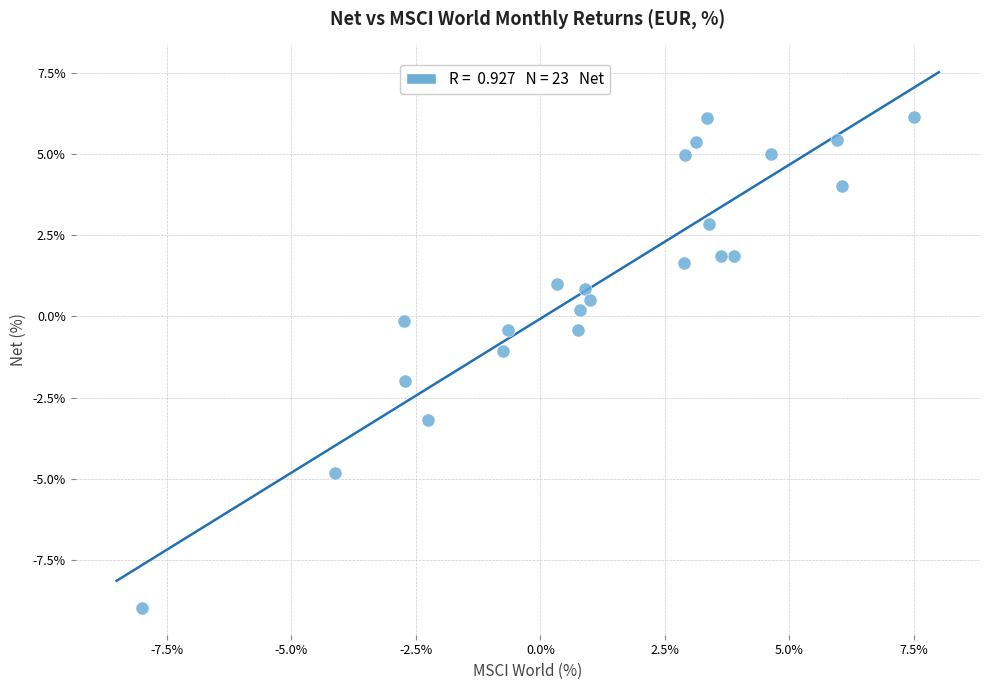

What is the range of Y values (max minus min)?

15.1